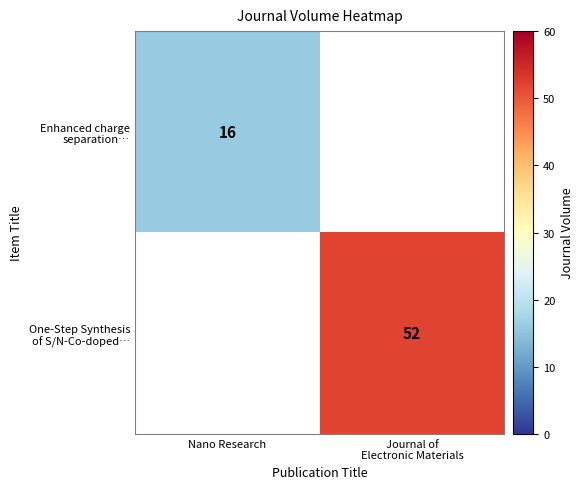

At Journal of Electronic Materials, list the series in order from smallest to largest.

Enhanced charge separation…, One-Step Synthesis of S/N-Co-doped…